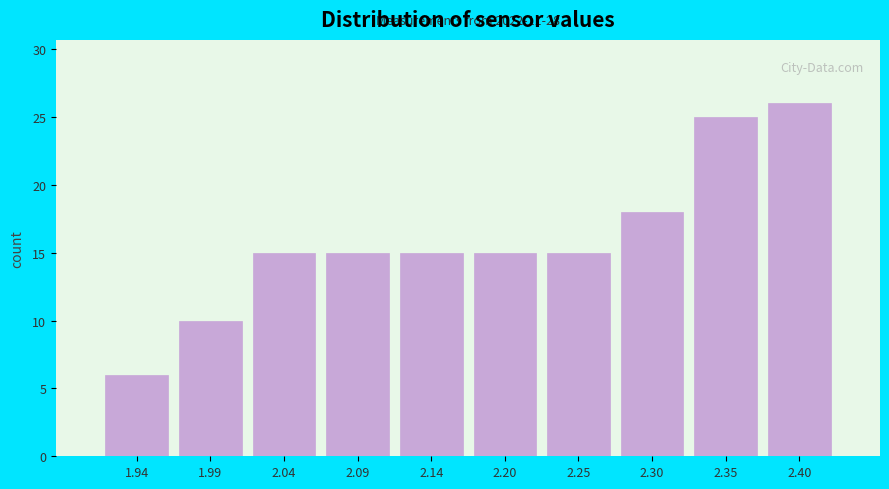

Reading left to right, transcribe all the data shown in this chart.

1.94=6	1.99=10	2.04=15	2.09=15	2.14=15	2.20=15	2.25=15	2.30=18	2.35=25	2.40=26